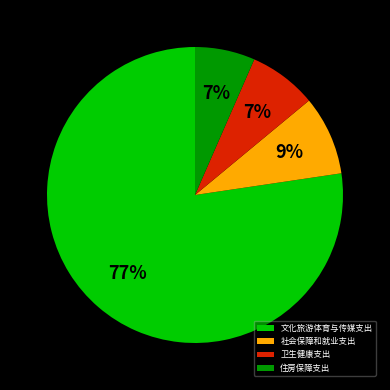

Does any single category account for the majority?

Yes